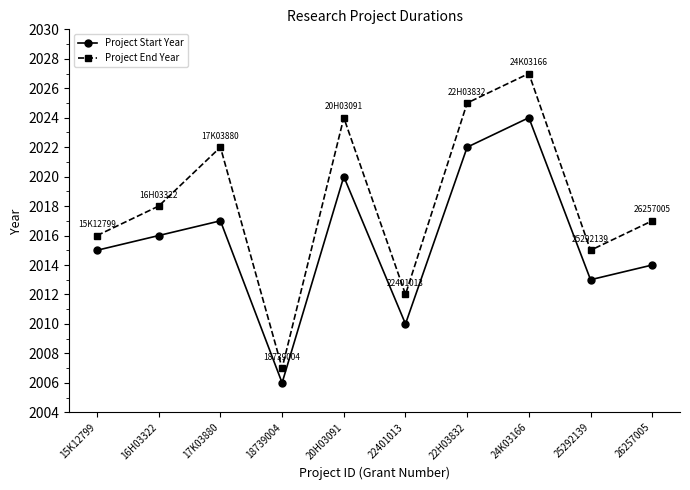

True or false: Project Start Year and Project End Year intersect in this chart.

False